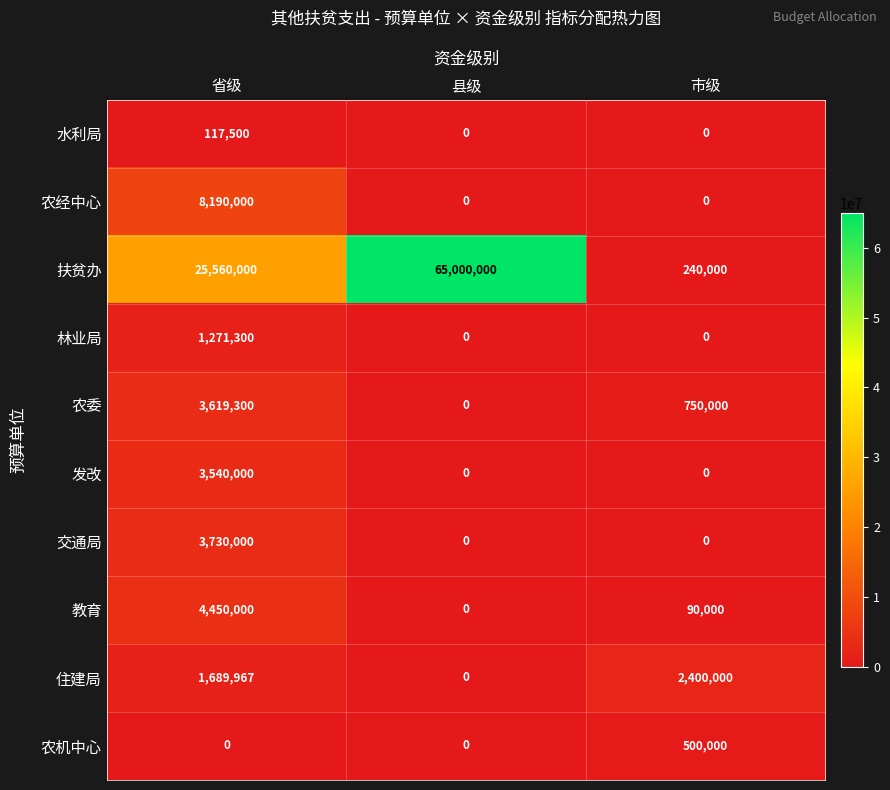

What is the approximate value of 扶贫办 at 省级?

25560000